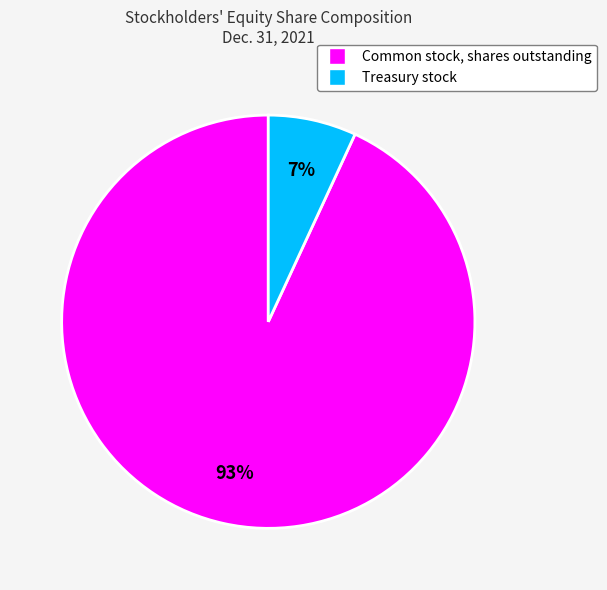

Combined, do Common stock, shares outstanding and Treasury stock account for over 50%?

Yes